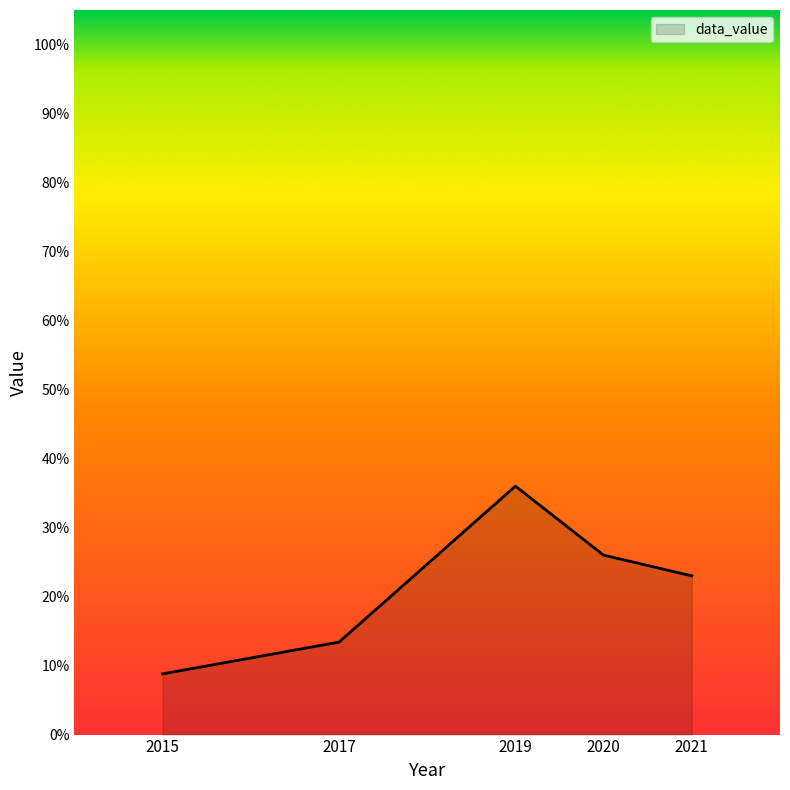

Rank the categories by value from lowest to highest.

2015, 2017, 2021, 2020, 2019